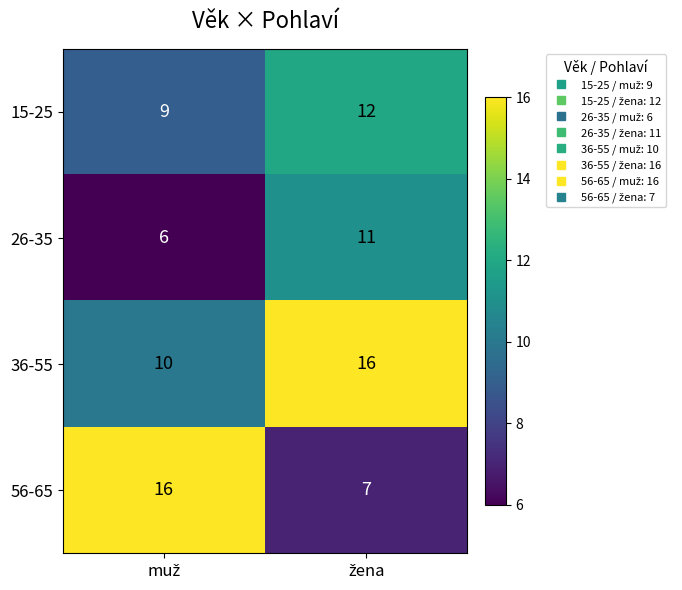

What is the lowest value of the 36-55 series?

10